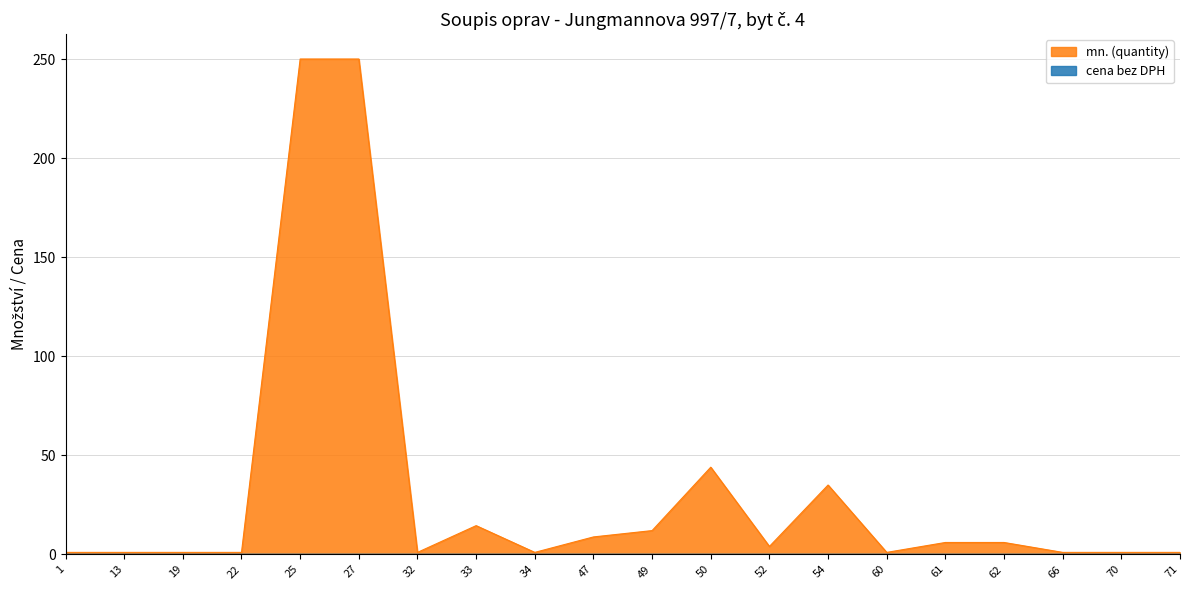

Rank the categories by value from lowest to highest.

1, 13, 19, 22, 32, 34, 60, 66, 70, 71, 52, 61, 62, 47, 49, 33, 54, 50, 25, 27